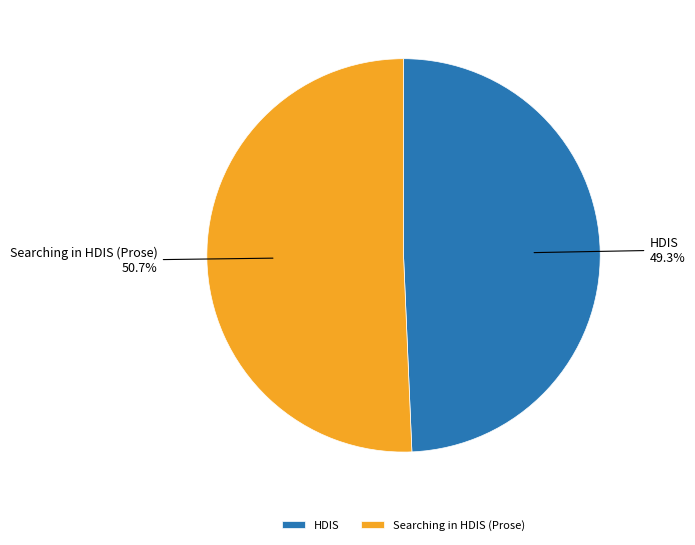

Which slice is the largest?

Searching in HDIS (Prose)